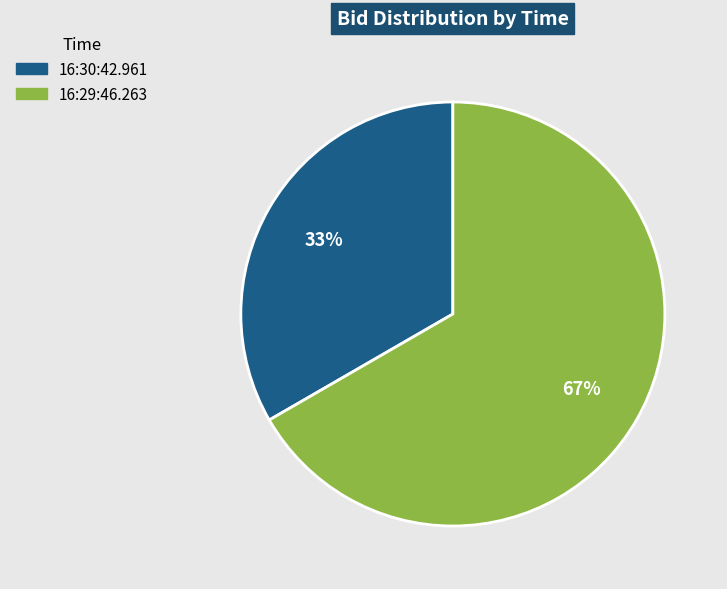

To the nearest percent, what is the average slice percentage?

50%